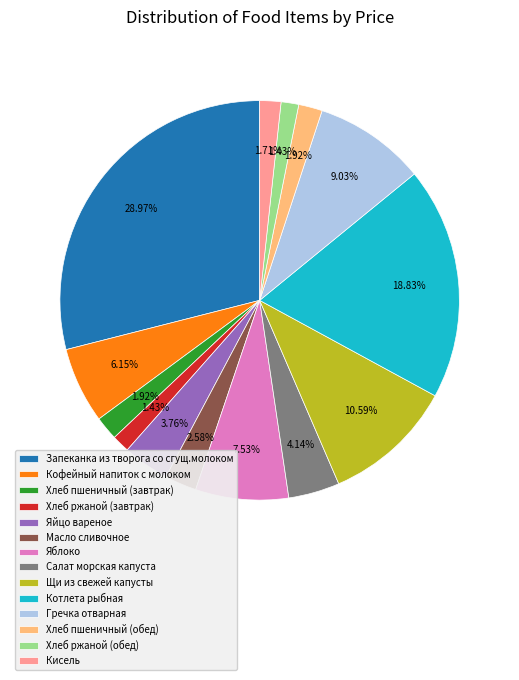

To the nearest percent, what percentage of the pie is Кофейный напиток с молоком?

6%